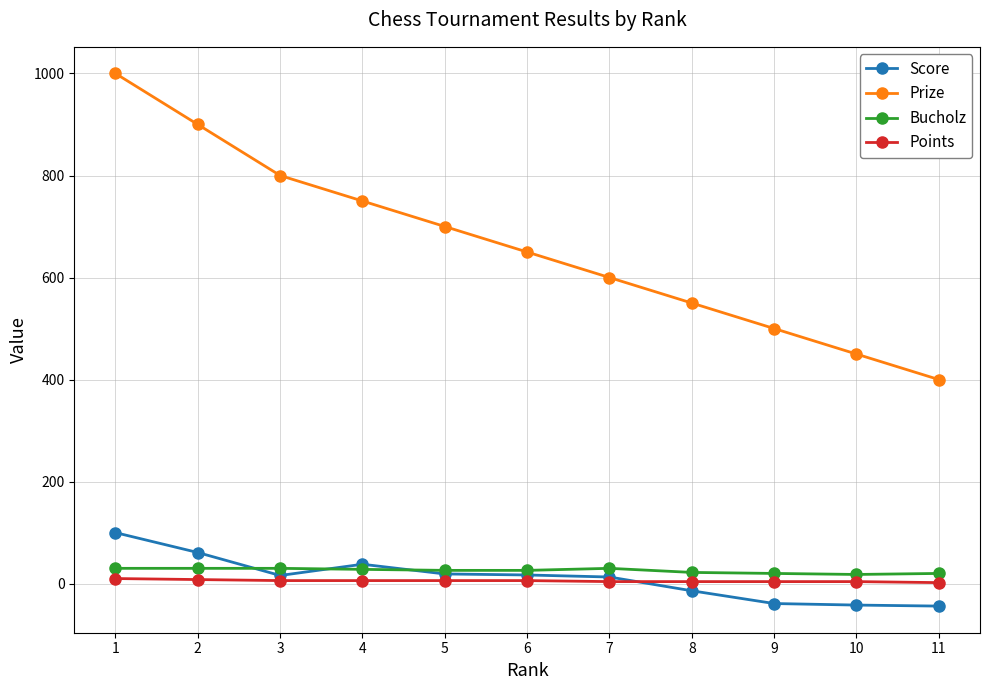

True or false: Points and Prize cross at least once.

False